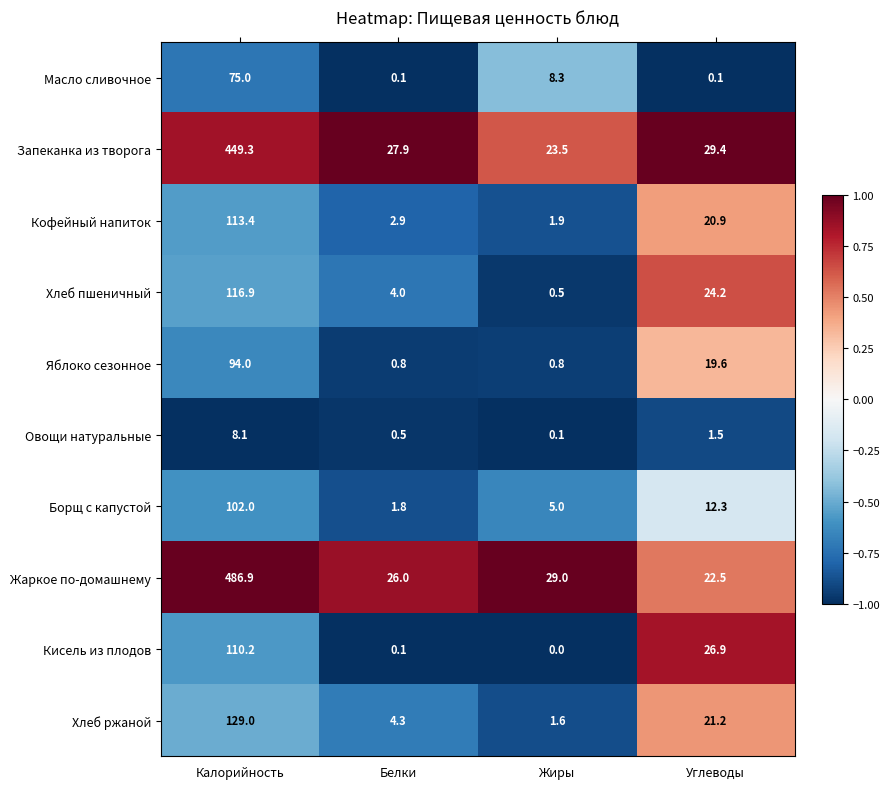

True or false: Хлеб пшеничный has a value of 7.6 at Углеводы.

False